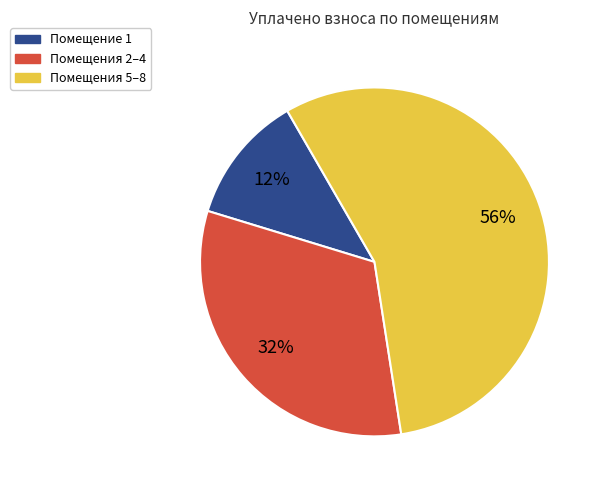

Between Помещения 2–4 and Помещение 1, which is larger?

Помещения 2–4